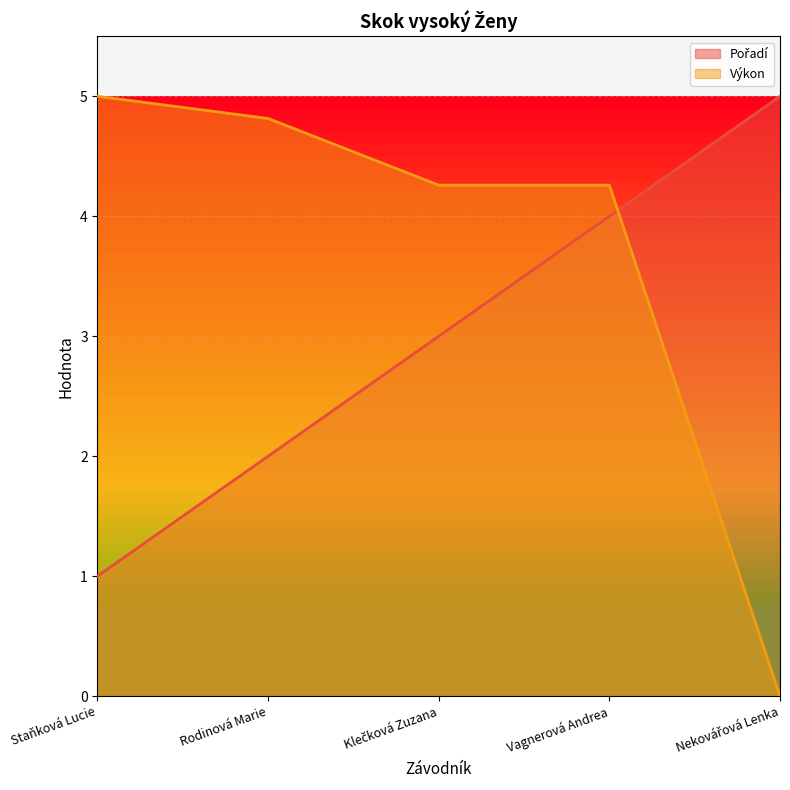

What is the difference between the maximum and minimum values in the Pořadí series?

4.0